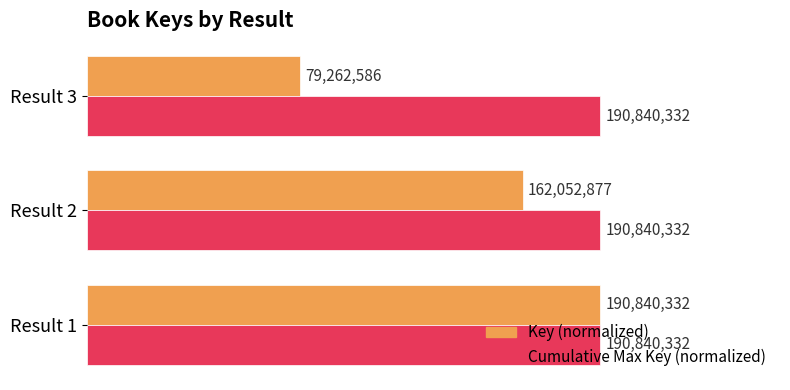

What are all the series names shown in the legend?

Key (normalized), Cumulative Max Key (normalized)